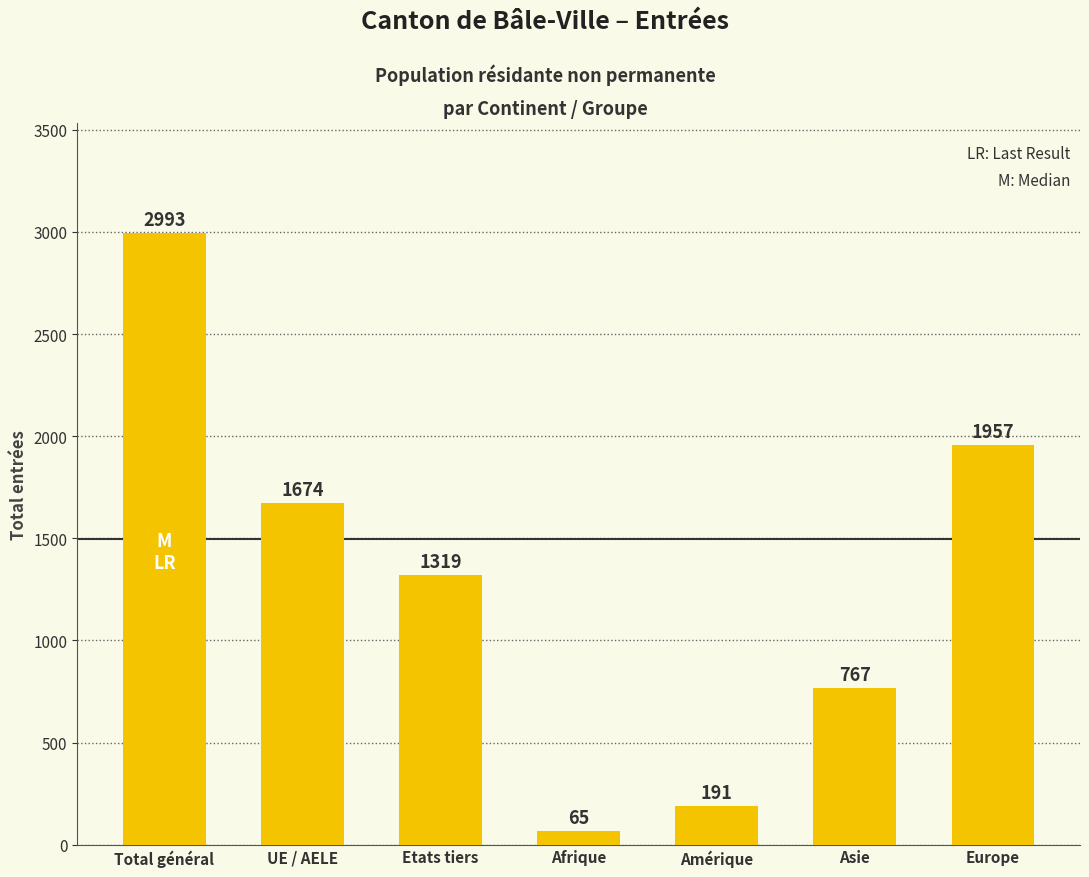

What is the label of the 4th bar from the right?

Afrique